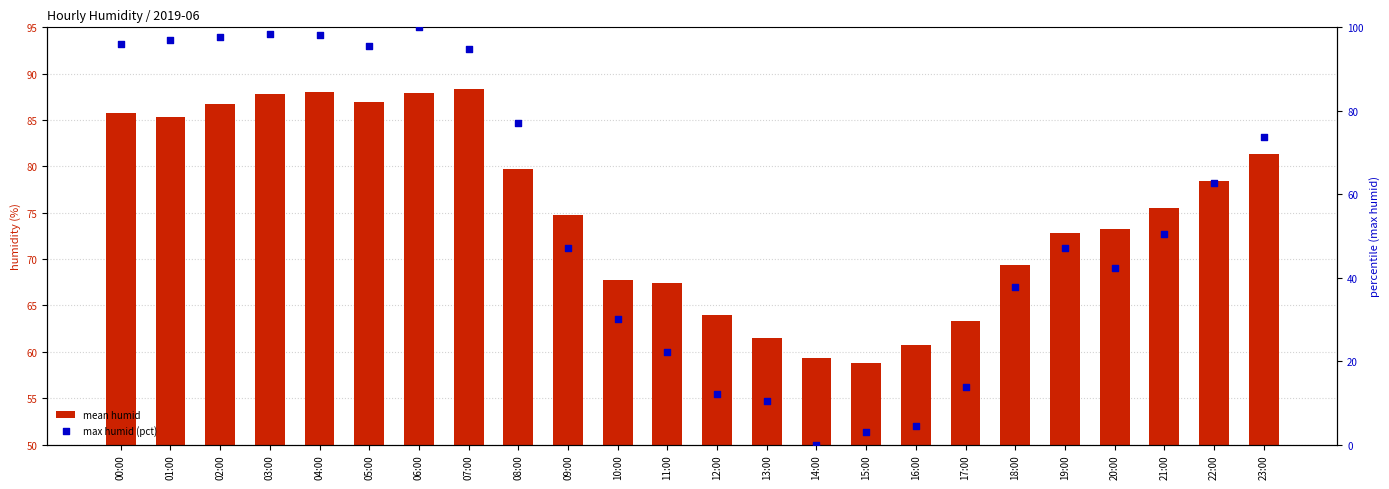

At how many categories does at least one series exceed 19?

24